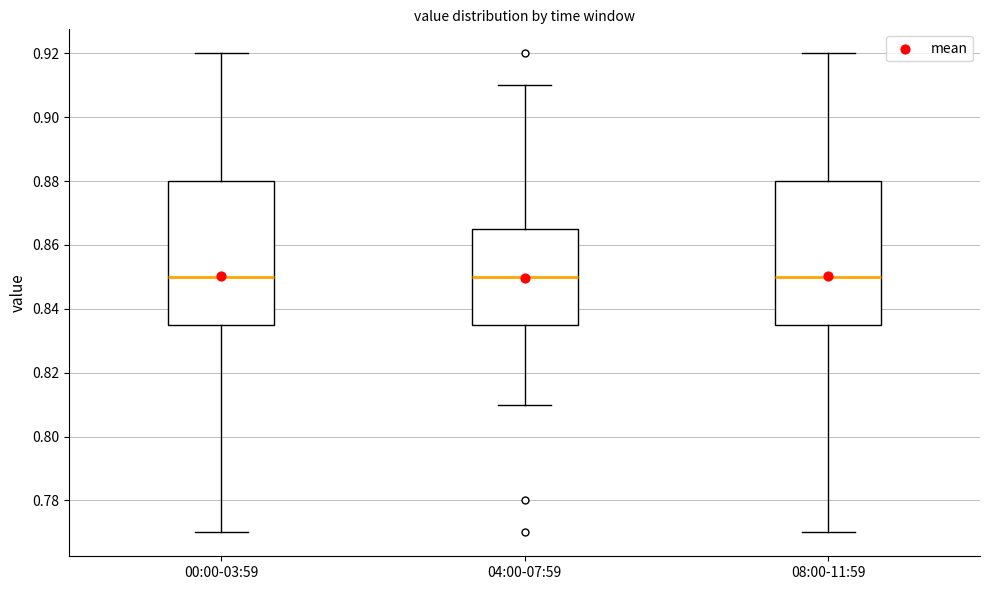

Reading left to right, read every box against the y-axis: the position of its median line, the range the box covers, and the ends of its whiskers. The values are not printed on the chart, so give them approximately, as read against the axis.

00:00-03:59: median 0.850, box 0.836 to 0.880, whiskers 0.770 to 0.920
04:00-07:59: median 0.850, box 0.836 to 0.866, whiskers 0.810 to 0.910
08:00-11:59: median 0.850, box 0.836 to 0.880, whiskers 0.770 to 0.920